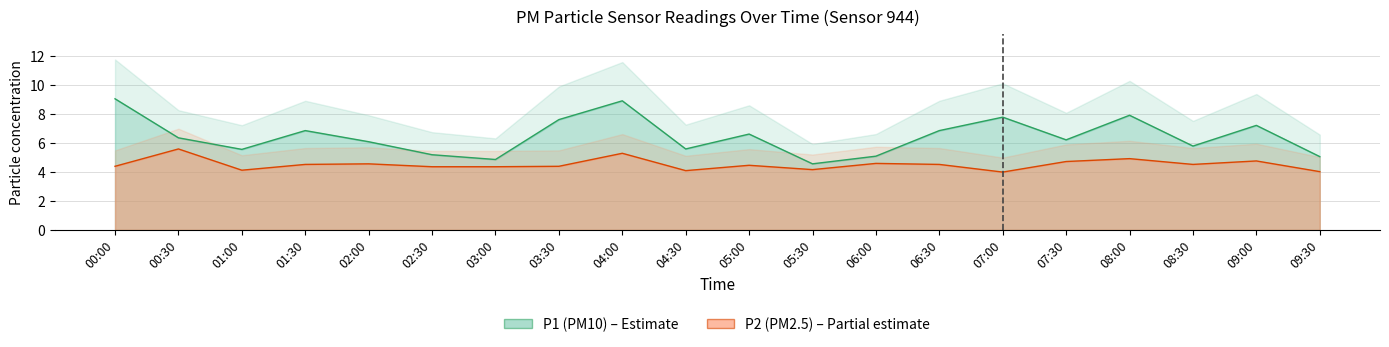

List the series in order of their overall mean, lowest first.

P2, P1